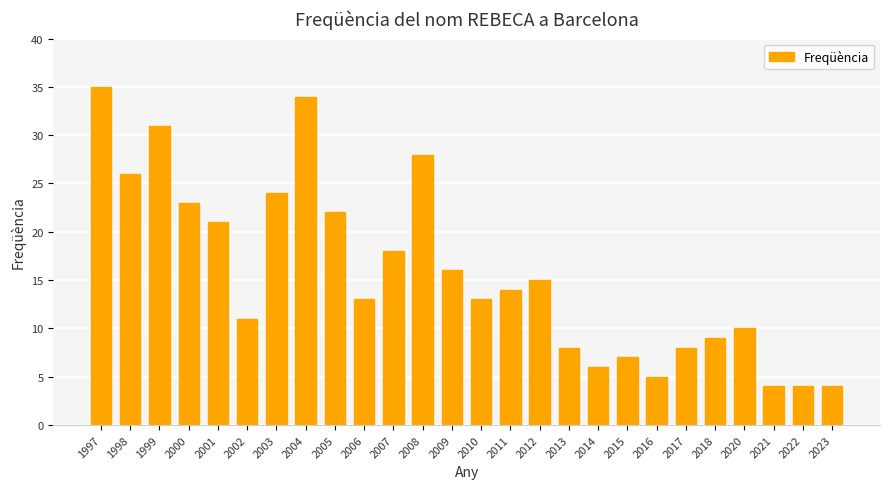

How many categories are shown in the chart?

26